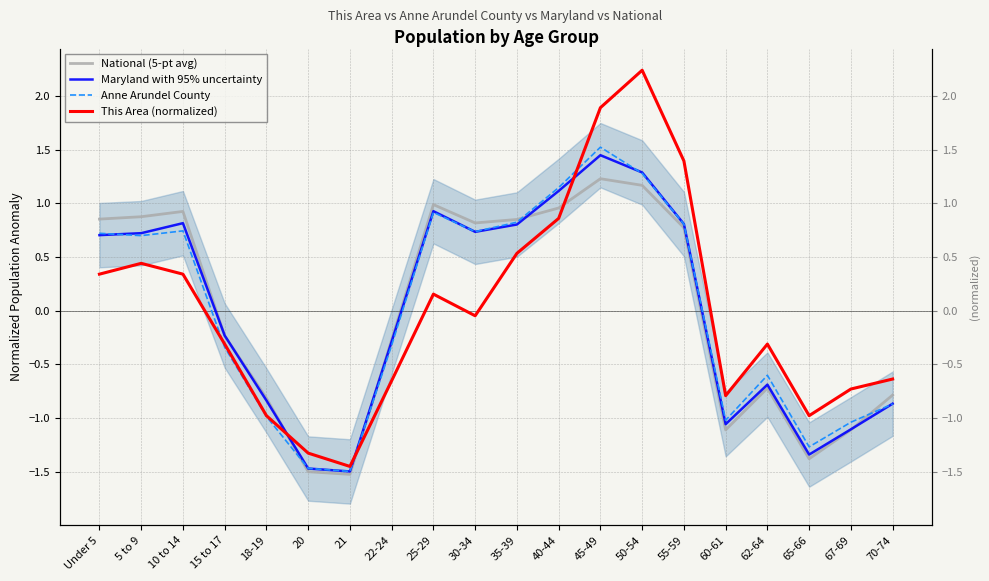

What is the value of the Maryland with 95% uncertainty point at the 19th from the left?

-1.1